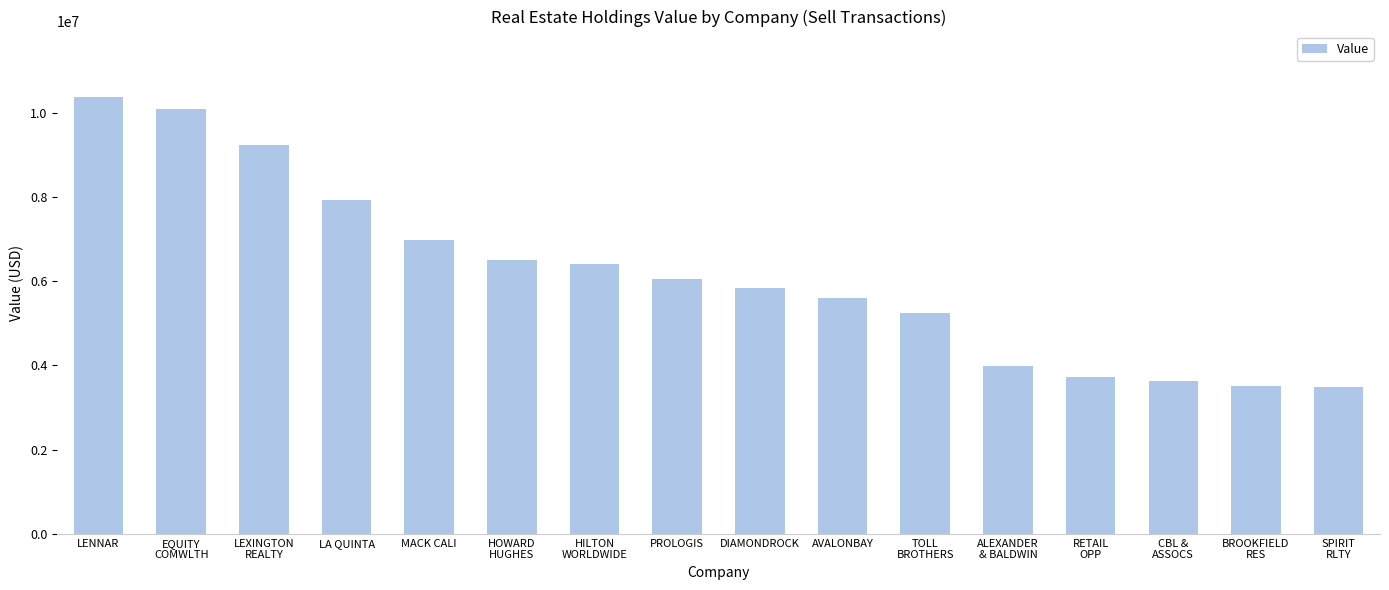

Are the bars horizontal?

No